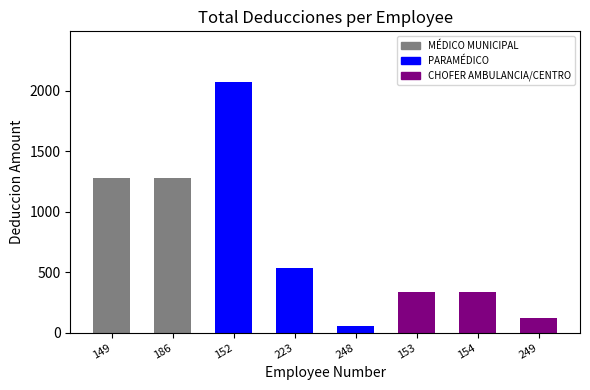

Are the bars grouped side by side (vs. stacked)?

No